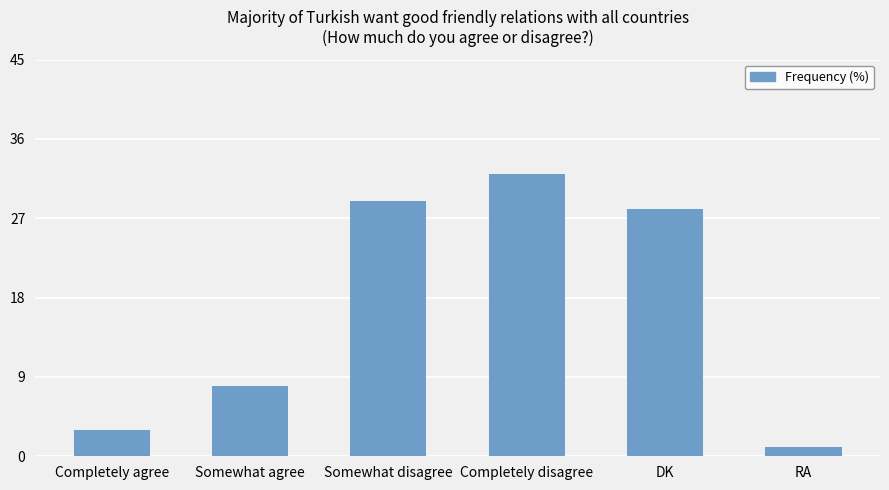

Which category has the lowest value across all series?

RA